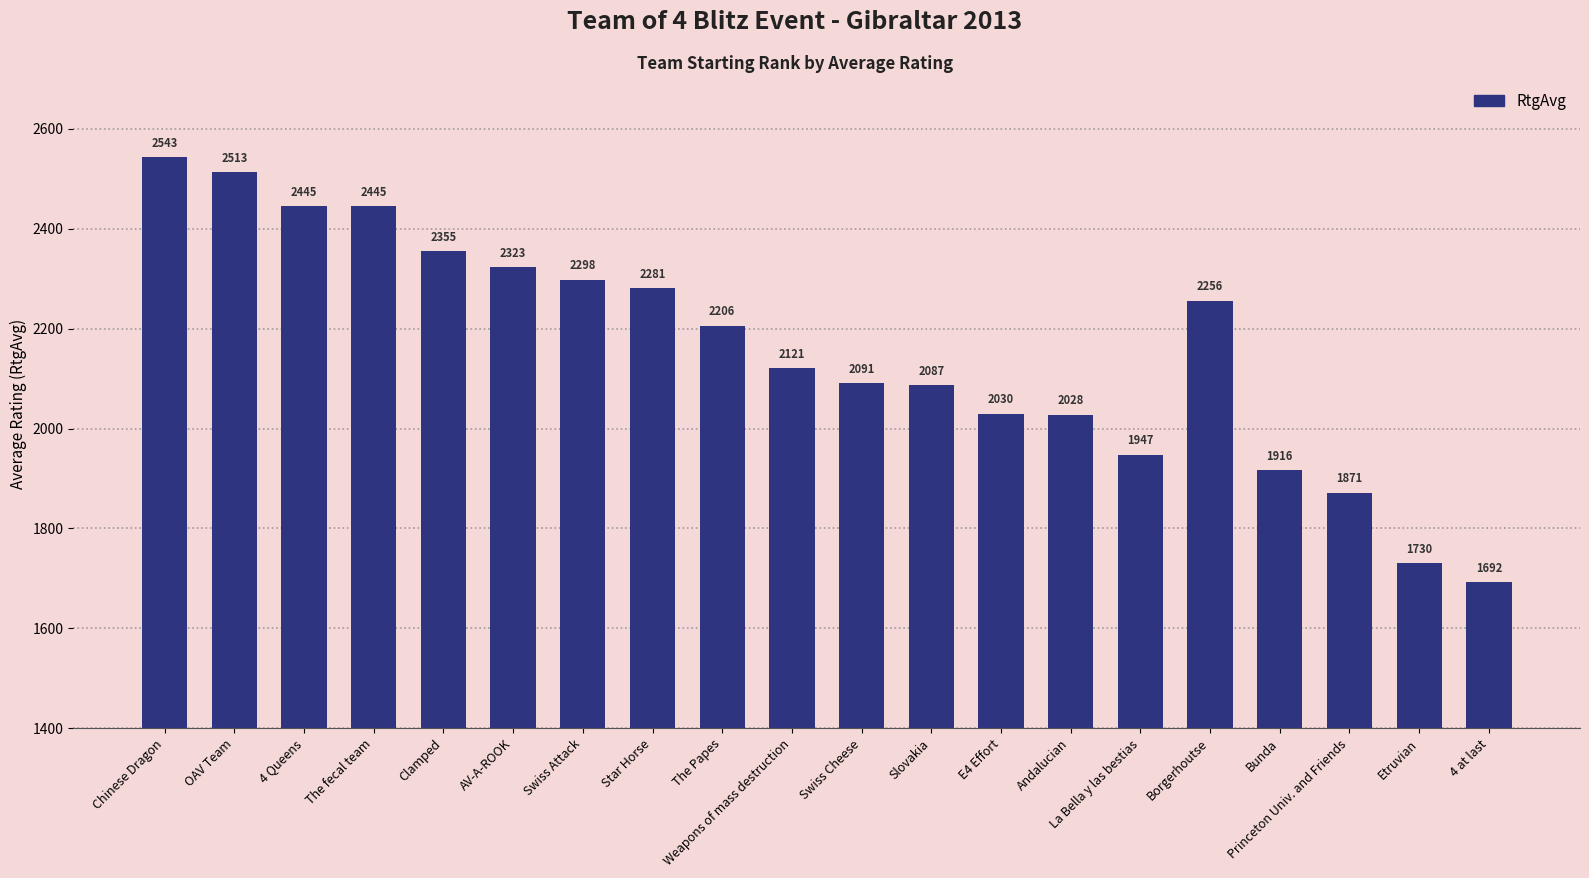

Reading left to right, what are all the values shown in this chart?

Chinese Dragon=2543	OAV Team=2513	4 Queens=2445	The fecal team=2445	Clamped=2355	AV-A-ROOK=2323	Swiss Attack=2298	Star Horse=2281	The Papes=2206	Weapons of mass destruction=2121	Swiss Cheese=2091	Slovakia=2087	E4 Effort=2030	Andalucian=2028	La Bella y las bestias=1947	Borgerhoutse=2256	Bunda=1916	Princeton Univ. and Friends=1871	Etruvian=1730	4 at last=1692